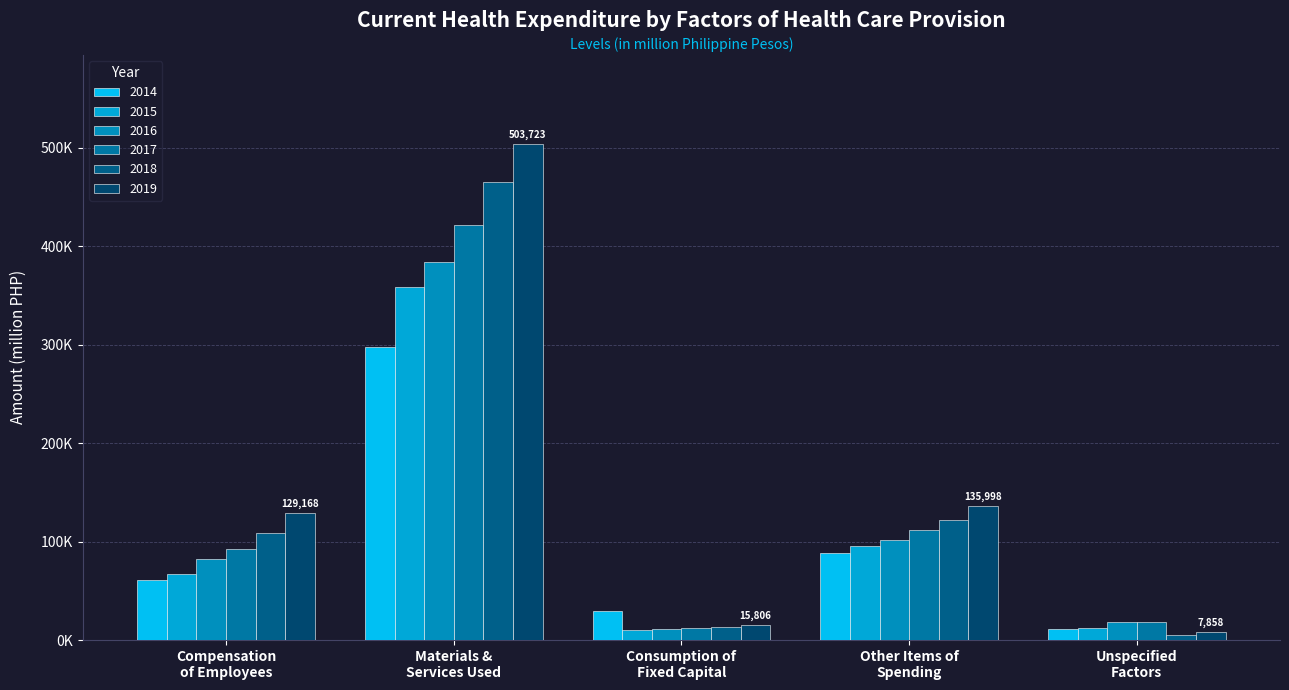

List the series in order of their overall mean, lowest first.

2014, 2015, 2016, 2017, 2018, 2019